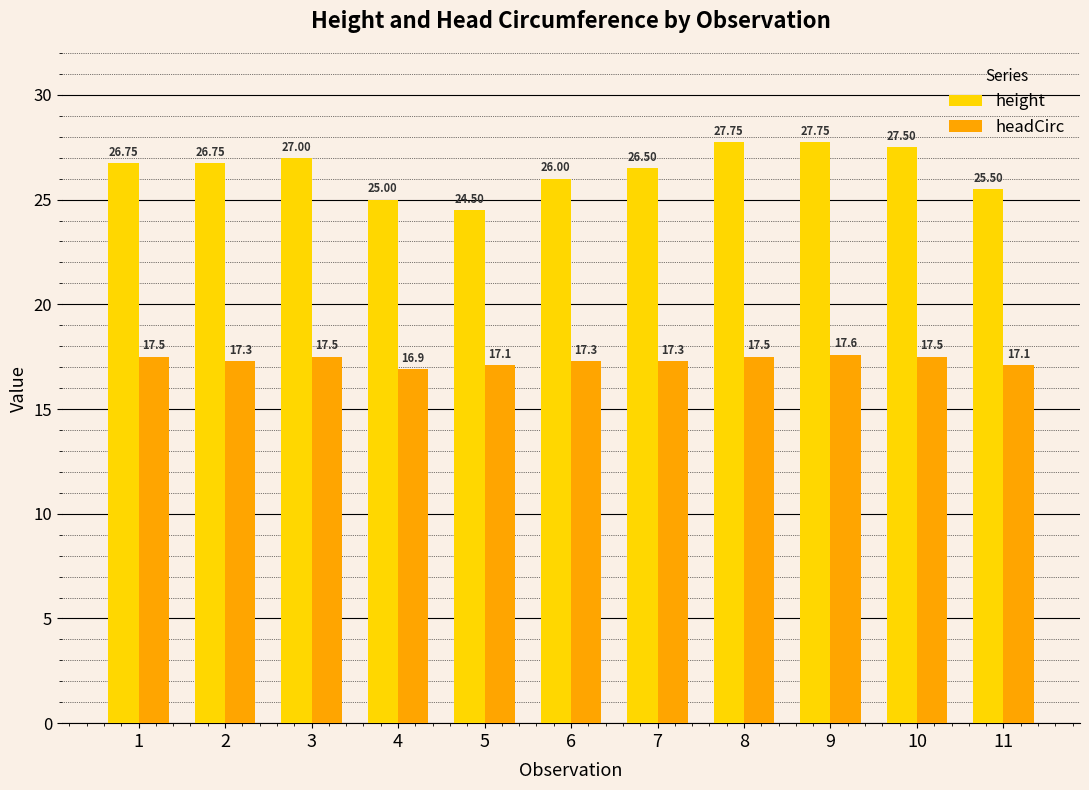

At which label is headCirc closest to 17?

4